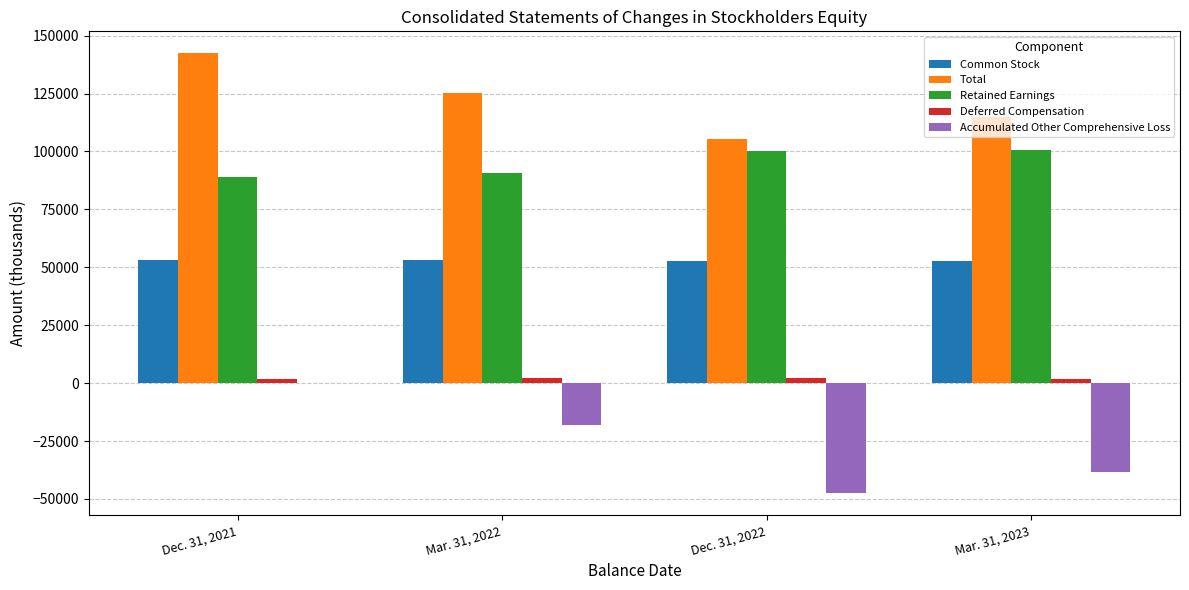

Between Dec. 31, 2021 and Mar. 31, 2022, which series saw the biggest shift?

Accumulated Other Comprehensive Loss